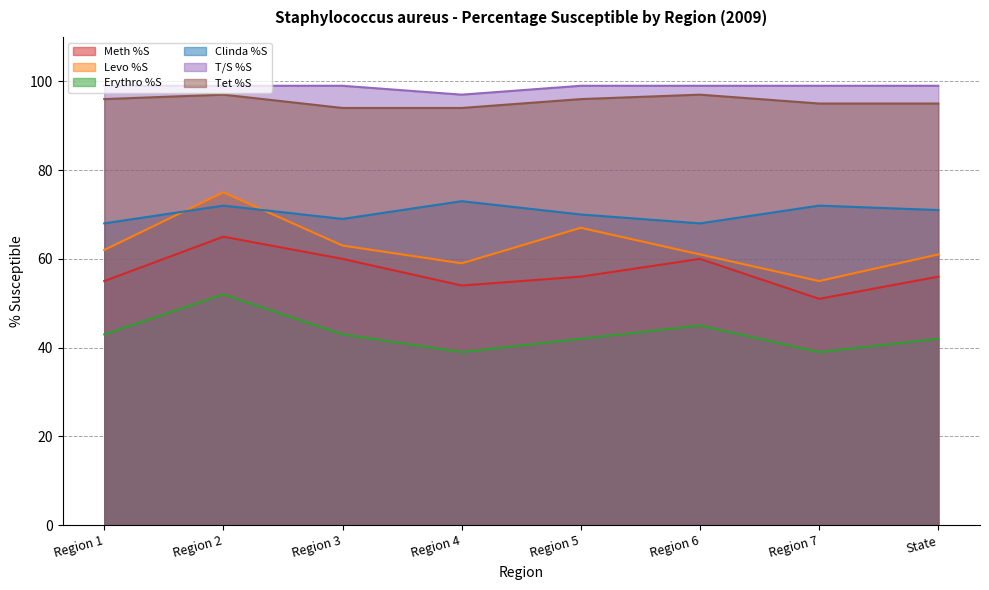

In Levo %S, how many points are lower than both neighbors (excluding endpoints)?

2